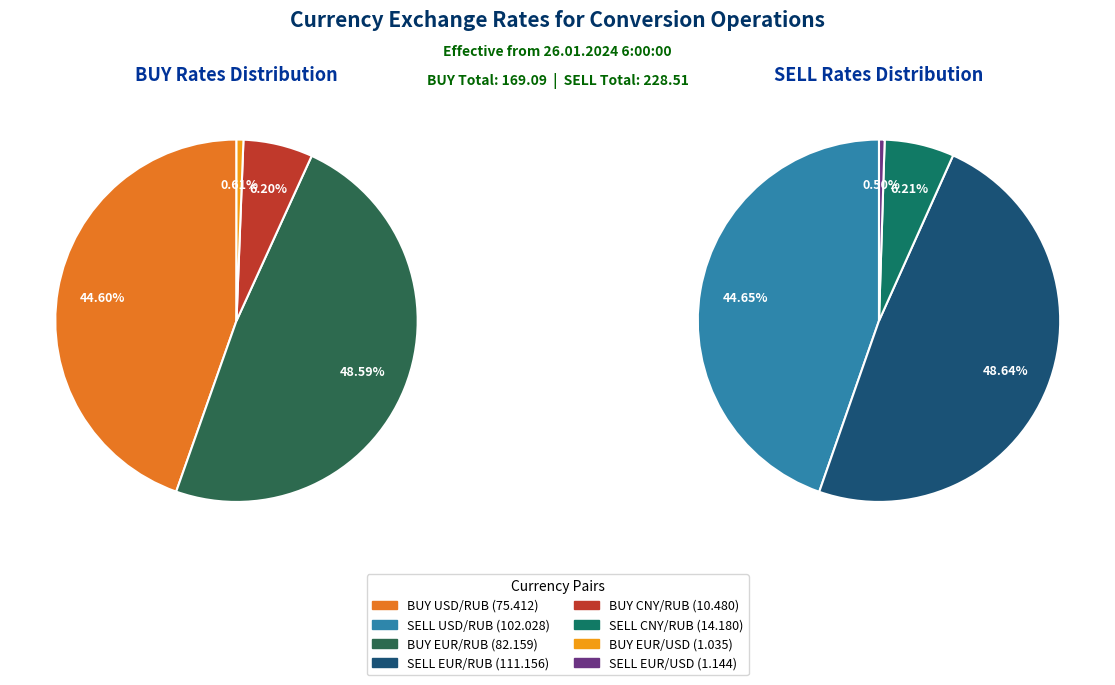

How many segments does this pie chart have?

4